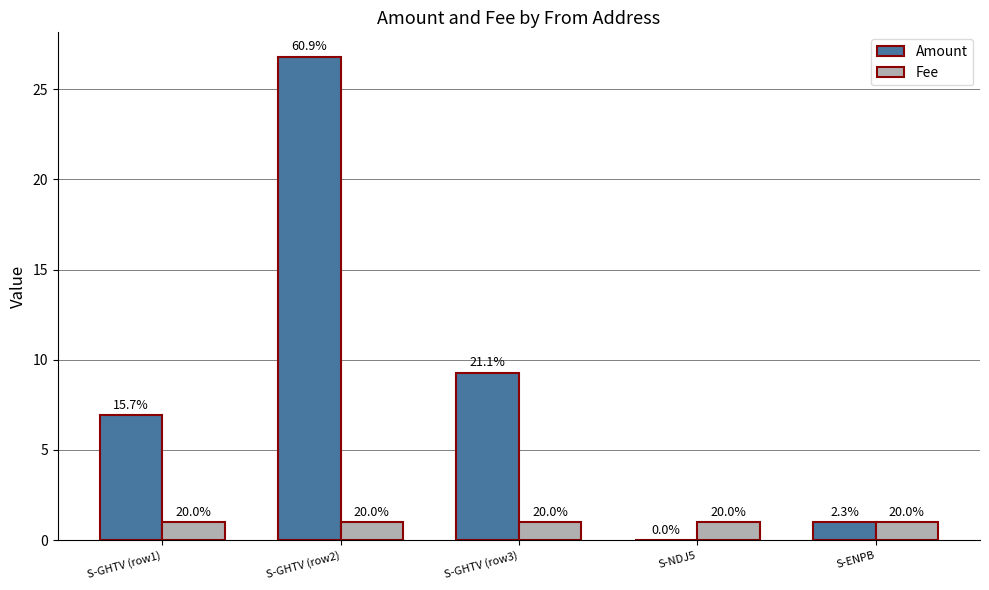

Are the bars horizontal?

No